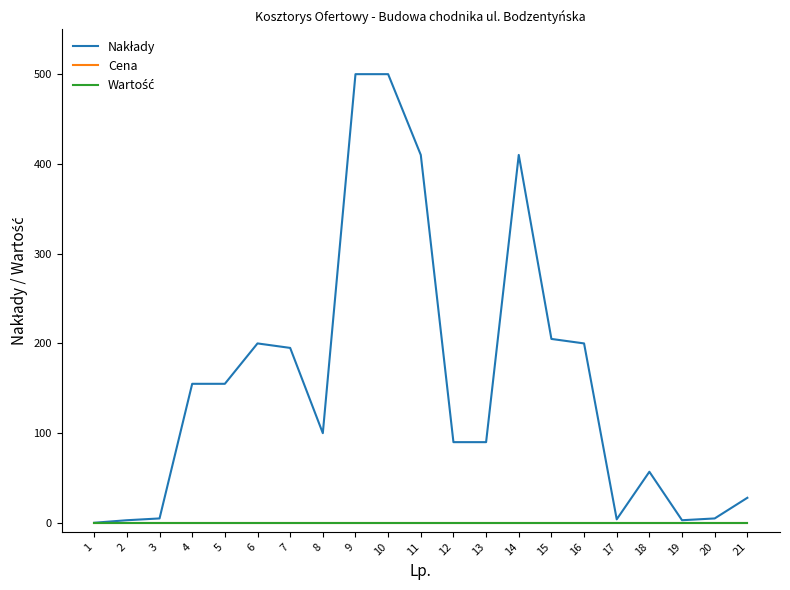

What is the difference between the highest and lowest values at 5?

155.0